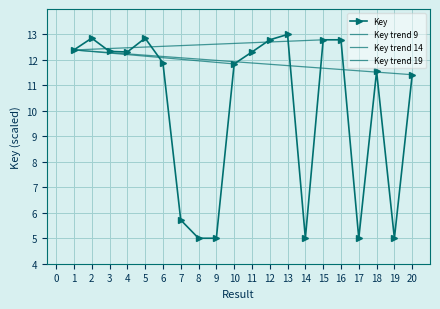

What is the value of the 4th point from the left?

12.3